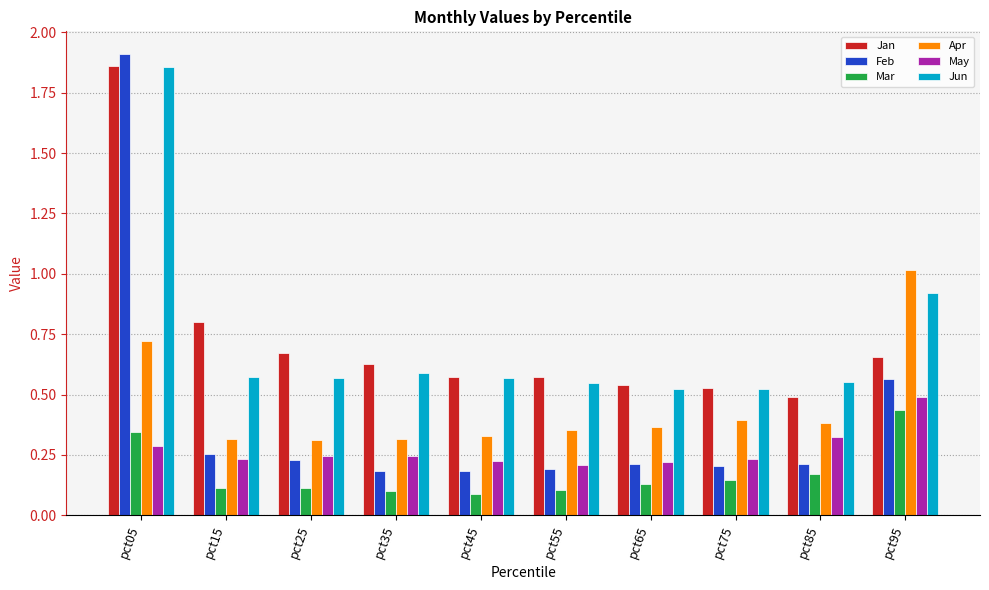

What is the difference between the maximum and minimum values in the Jun series?

1.3